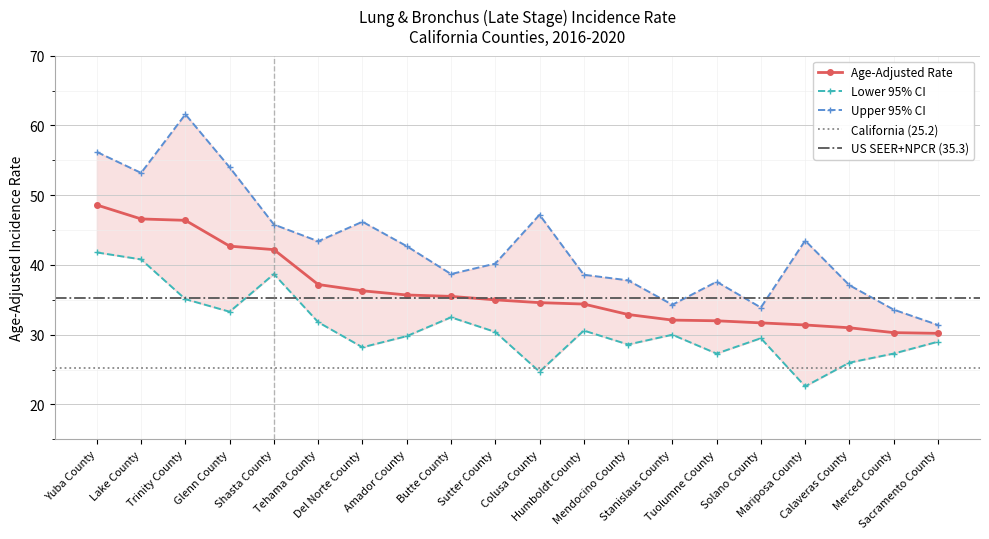

Count the number of data series in this chart.

3